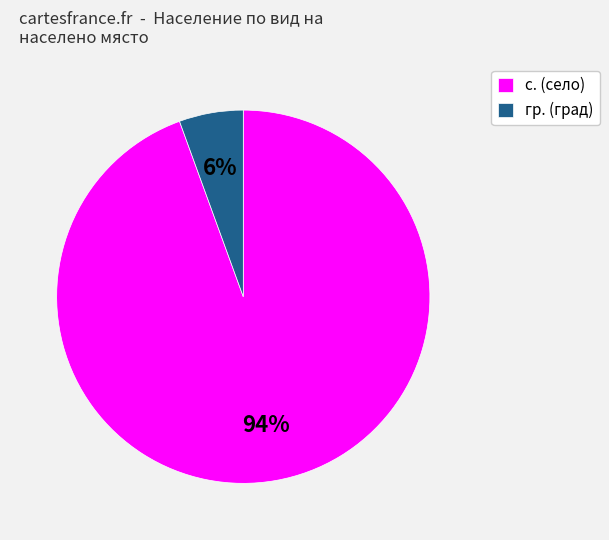

To the nearest percent, what is the combined percentage of гр. (град) and с. (село)?

100%